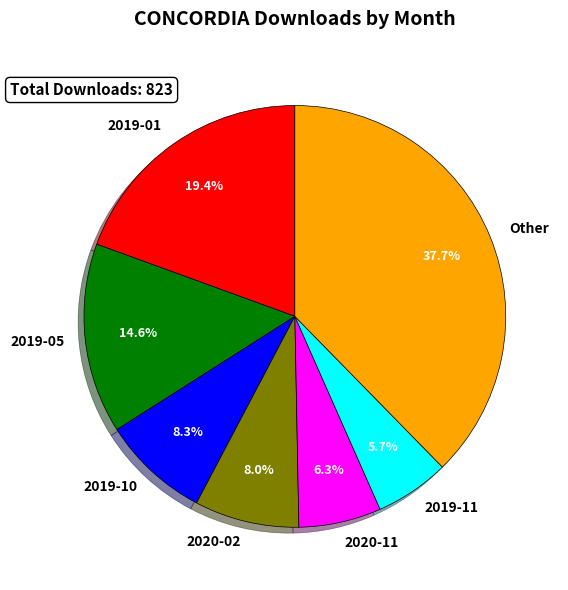

Approximately how many times larger is the value at 2019-05 compared to 2020-02?

1.8